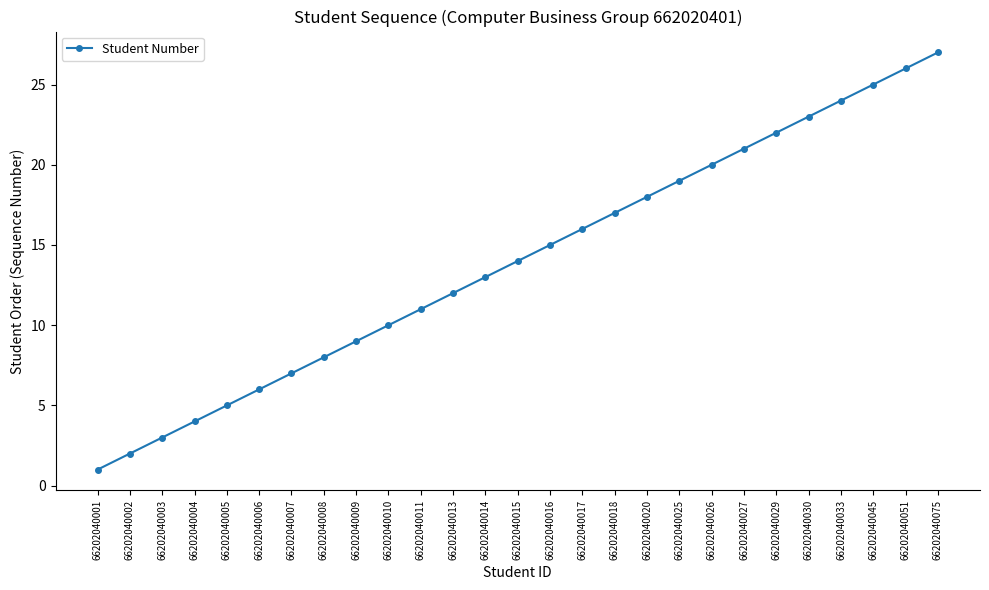

How many series are shown in this chart?

1